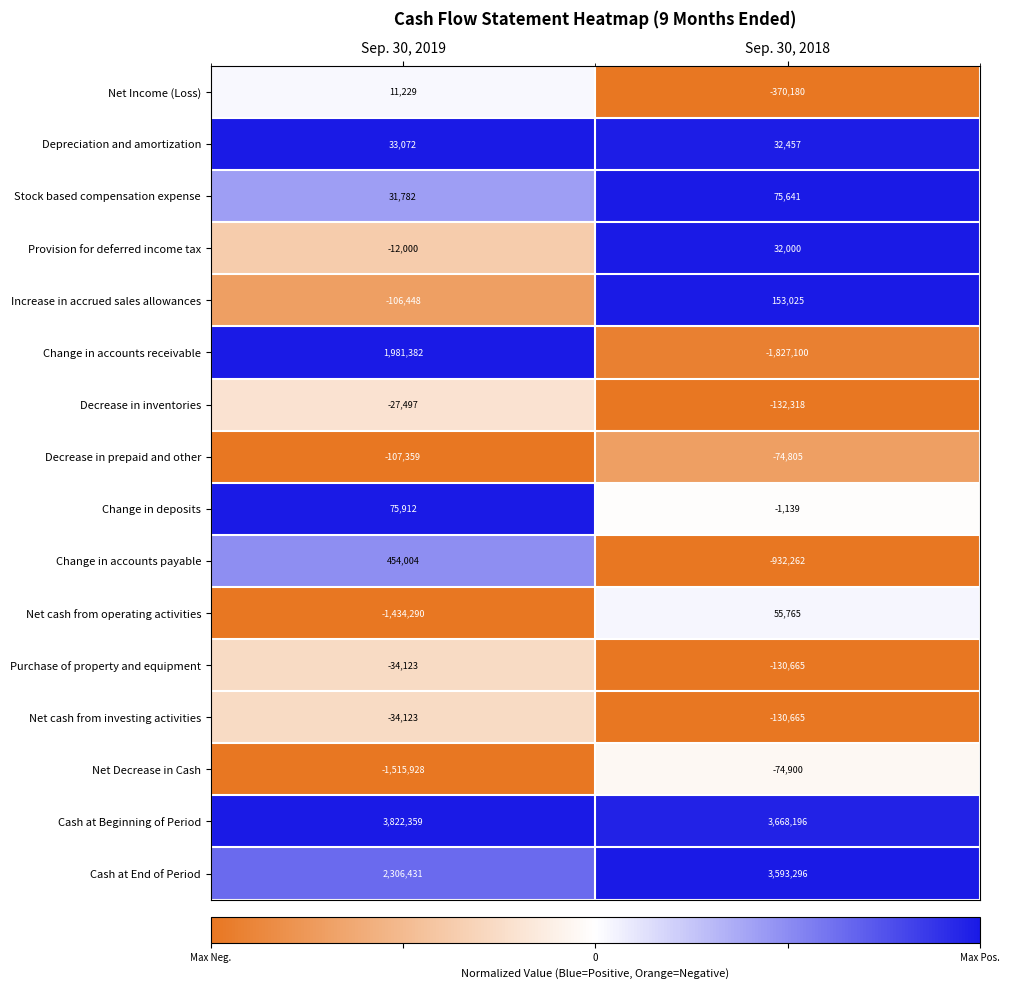

Which category has the lowest value across all series?

Sep. 30, 2018